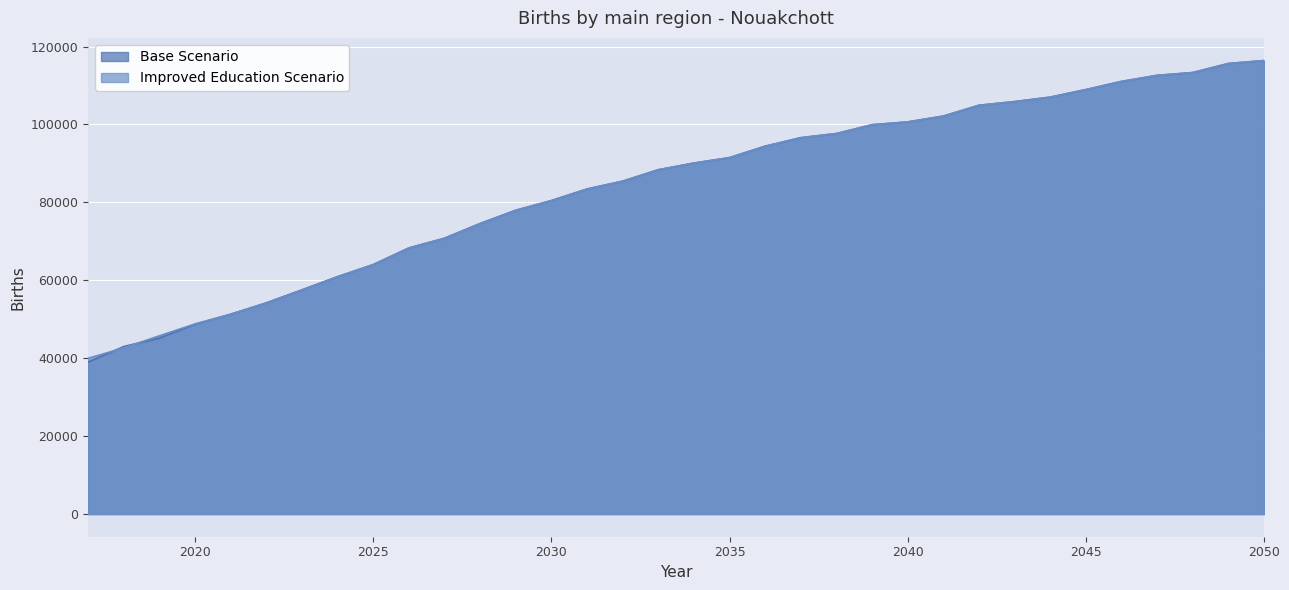

Which series has the largest total across all categories?

Improved Education Scenario